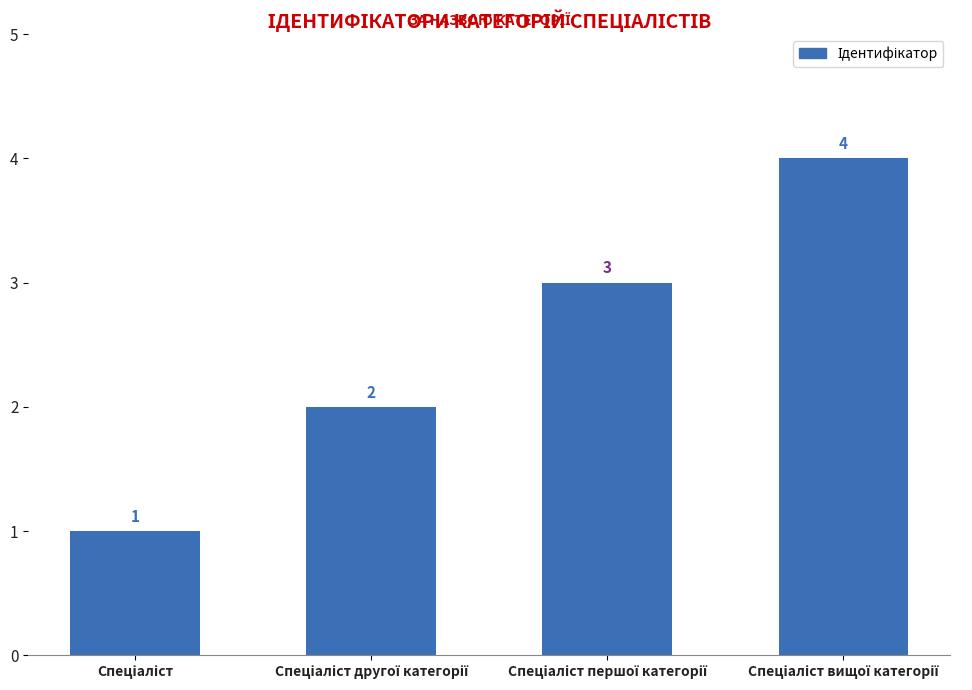

Count the values in the range 2 to 4.

3